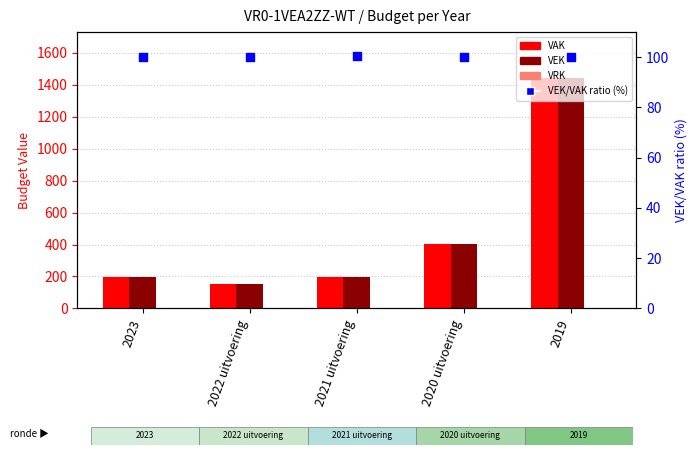

Which series has the largest Y range (max minus min)?

VAK